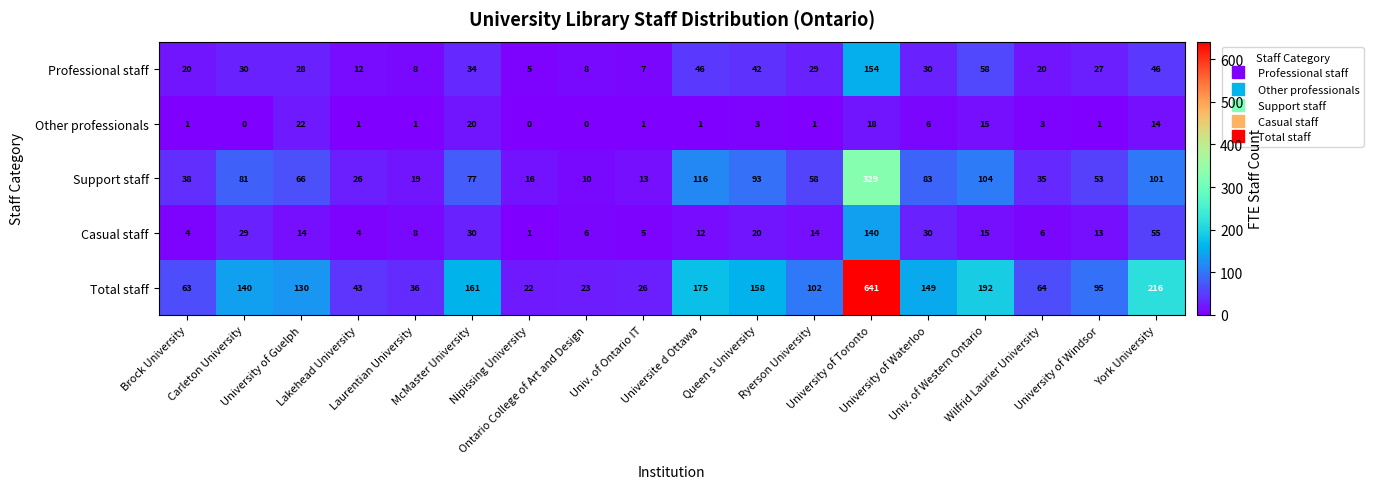

At University of Guelph, list the series in order from largest to smallest.

Total staff, Support staff, Professional staff, Other professionals, Casual staff